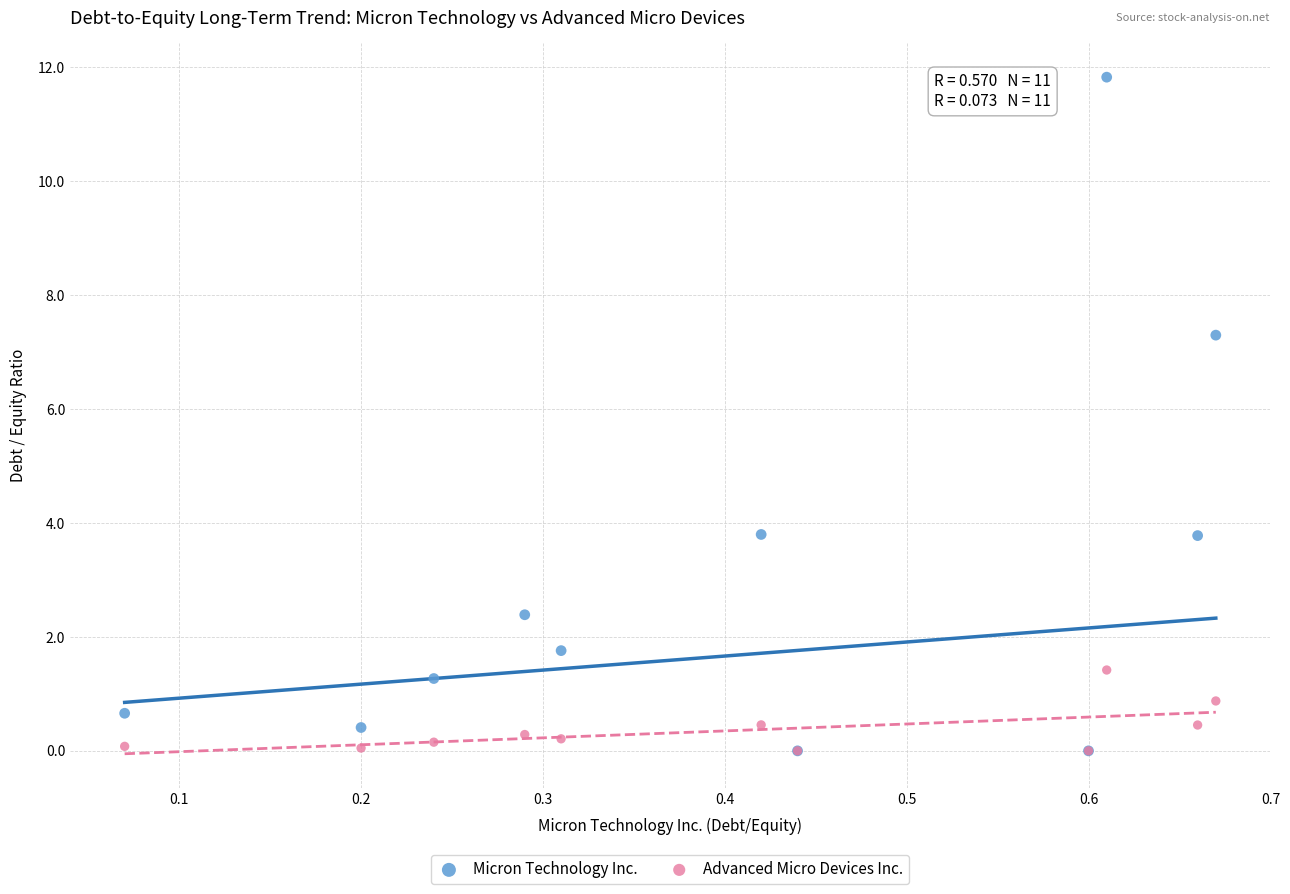

What are all the series names shown in the legend?

Micron Technology Inc., Advanced Micro Devices Inc.